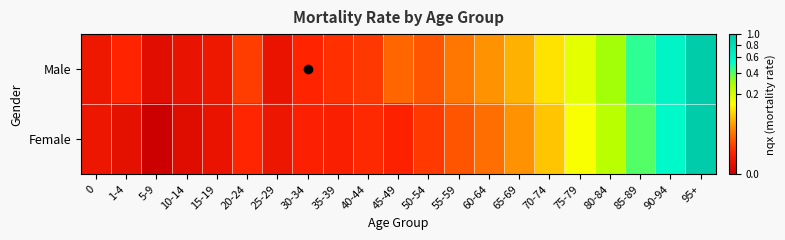

At which category is the sum across all series the highest?

95+